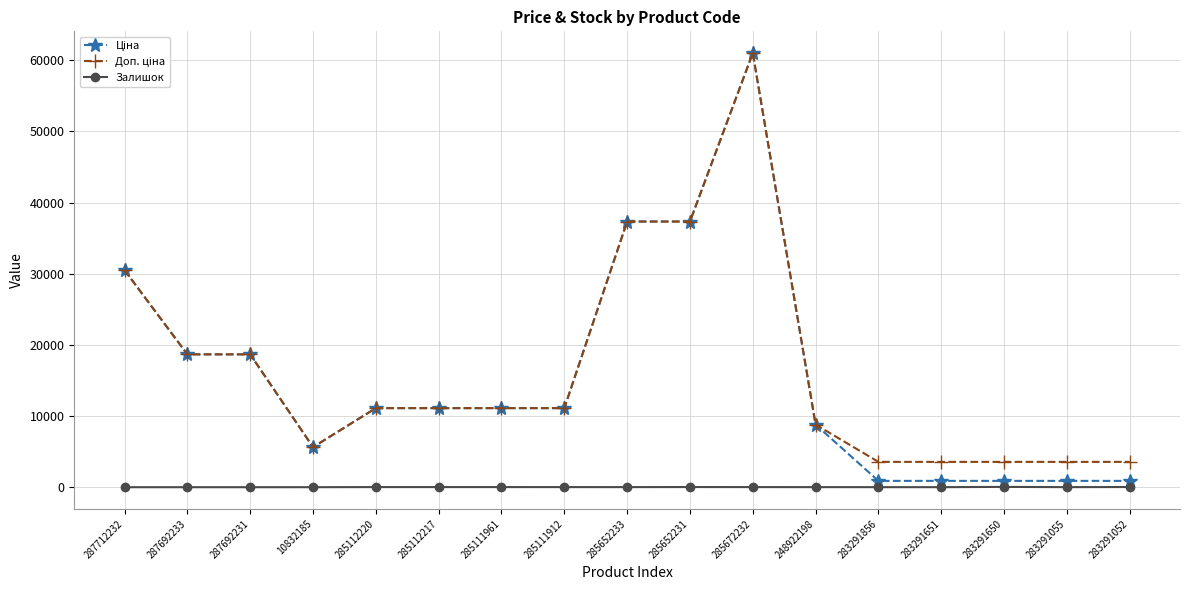

True or false: Залишок has more than 1 interior local peaks.

True